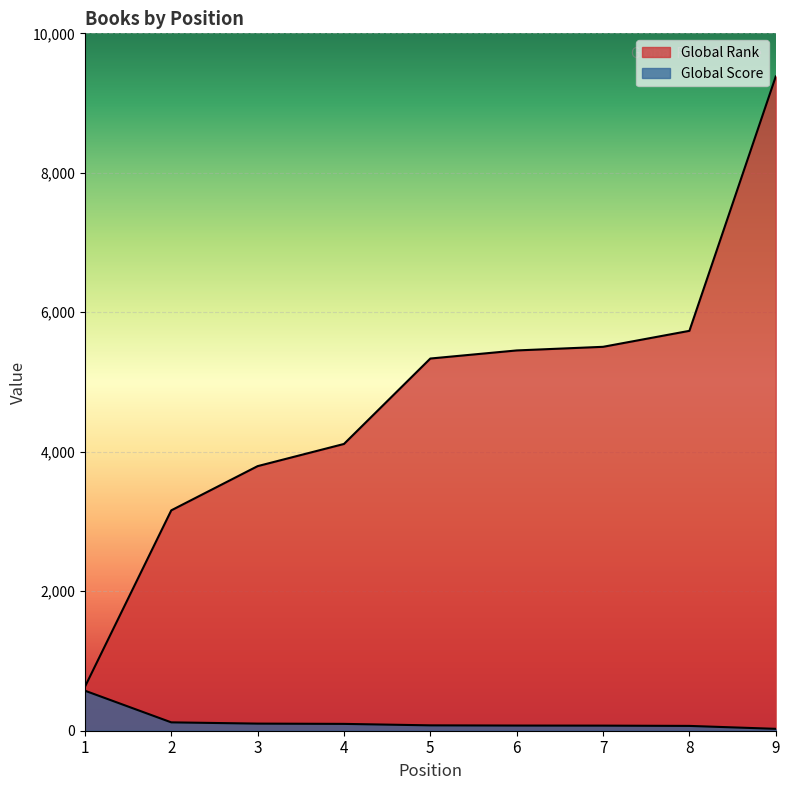

What is the average value of the Global Rank series?

4789